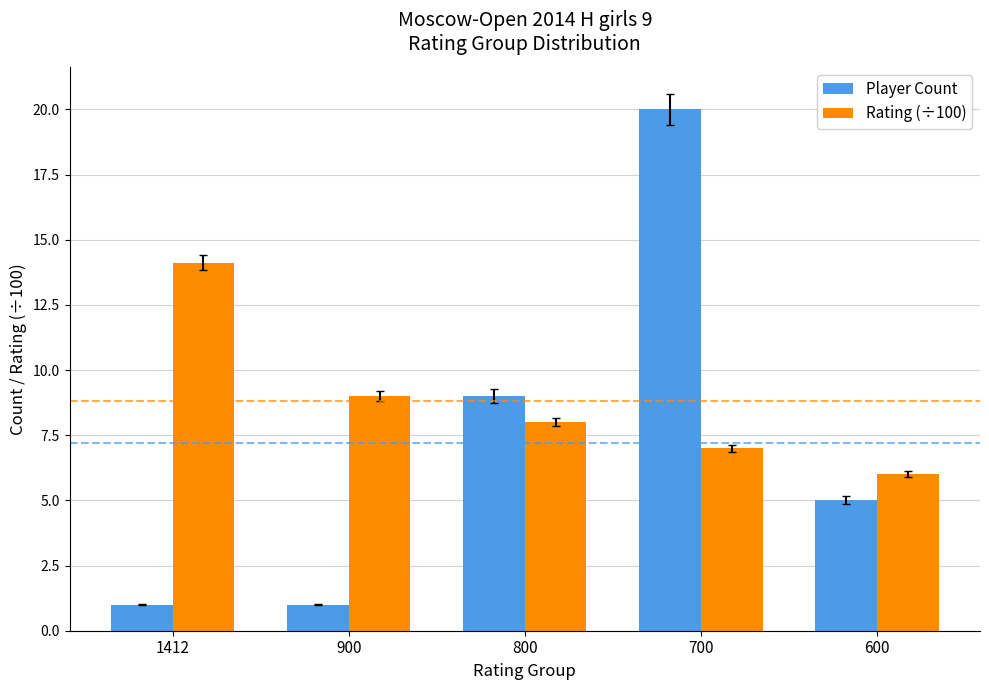

List the series in order of their peak value, lowest first.

Rating (÷100), Player Count